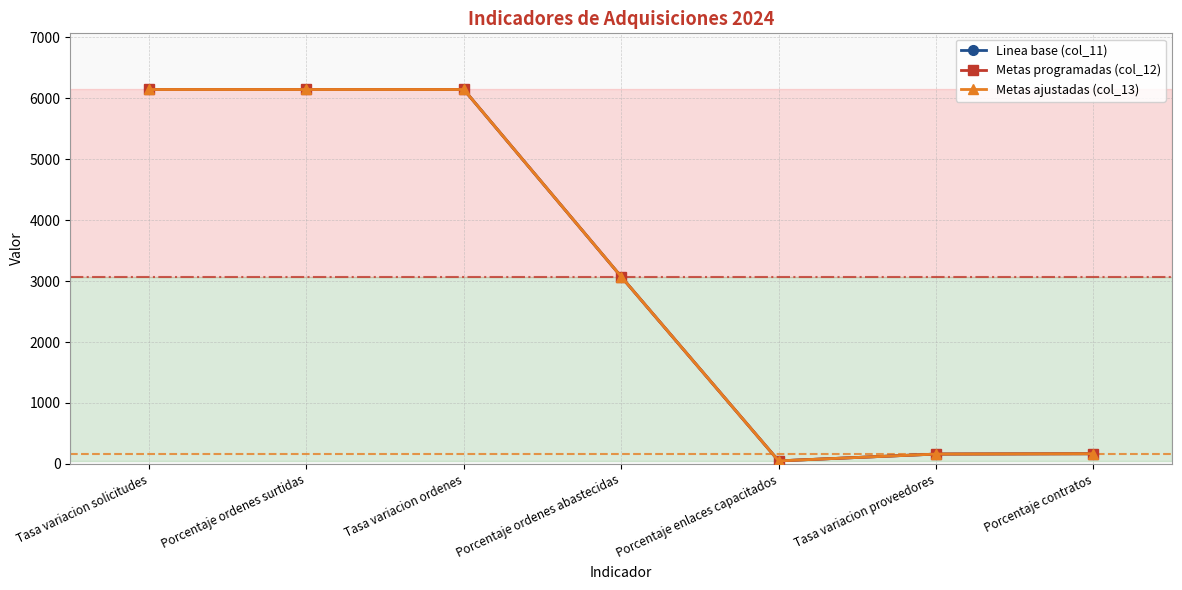

Does the chart have visible grid lines?

Yes